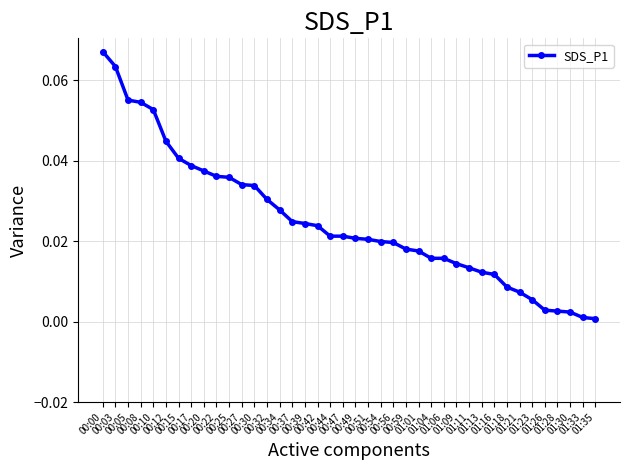

What is the difference between the maximum and minimum values?

0.1